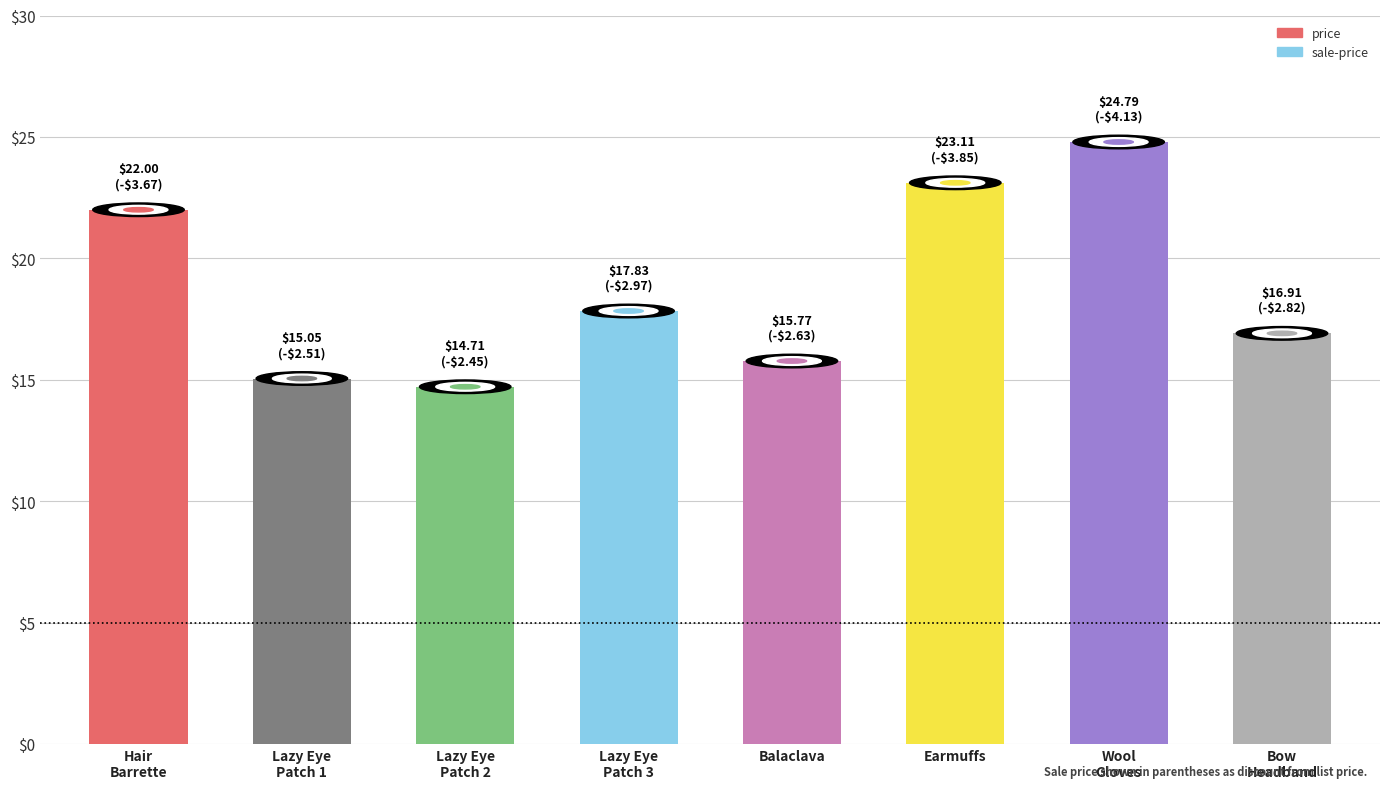

Is it true that the value at Wool
Gloves is 34.1?

False